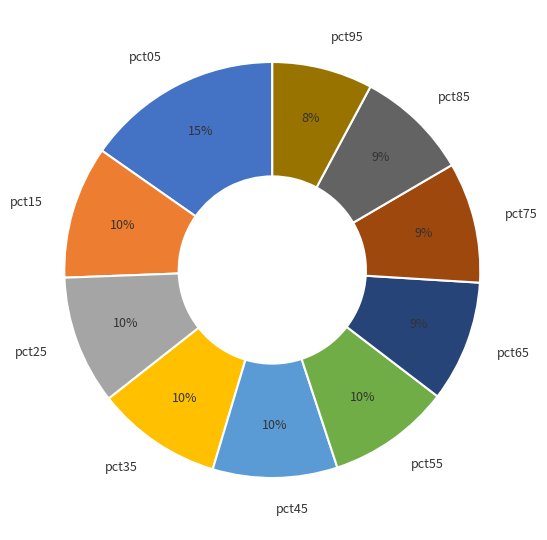

What is the ratio of the value at pct65 to the value at pct05?

0.6